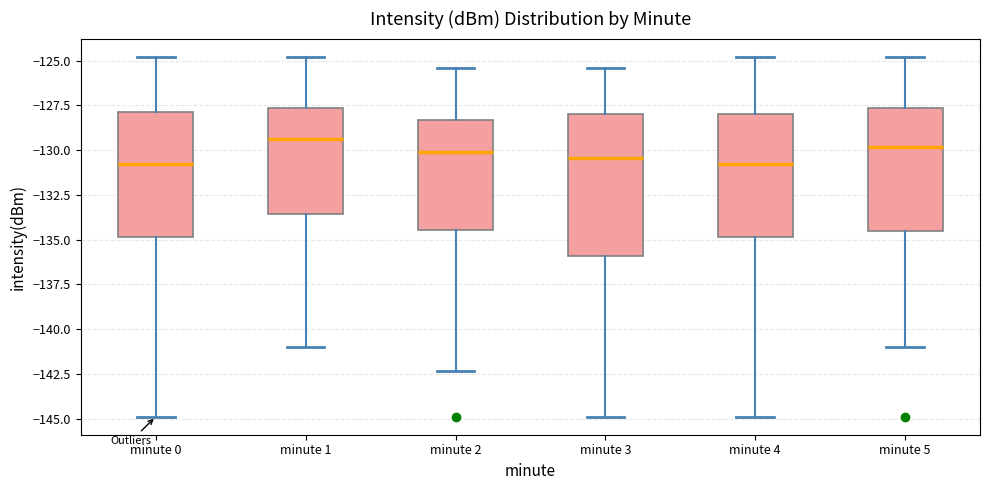

Comparing the boxes themselves (not the whiskers), which one is the tallest?

minute 3